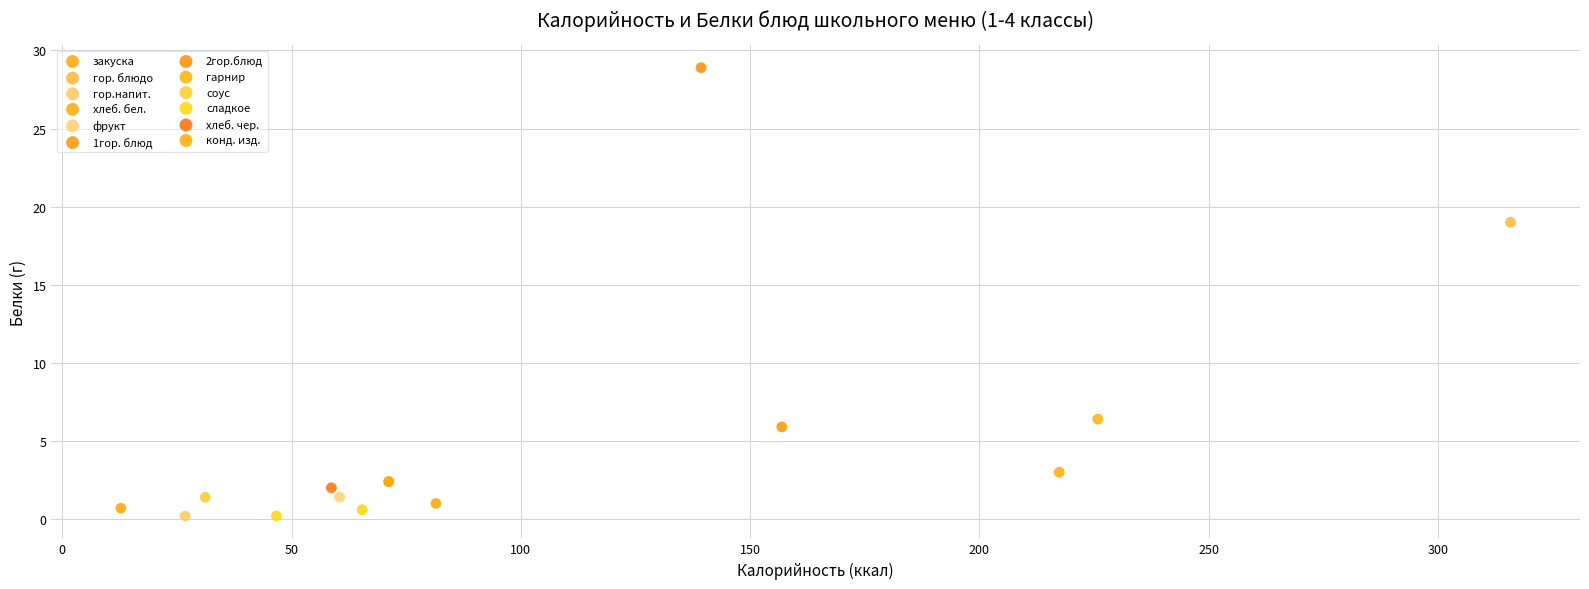

Which series contains the highest Y value?

2гор.блюд